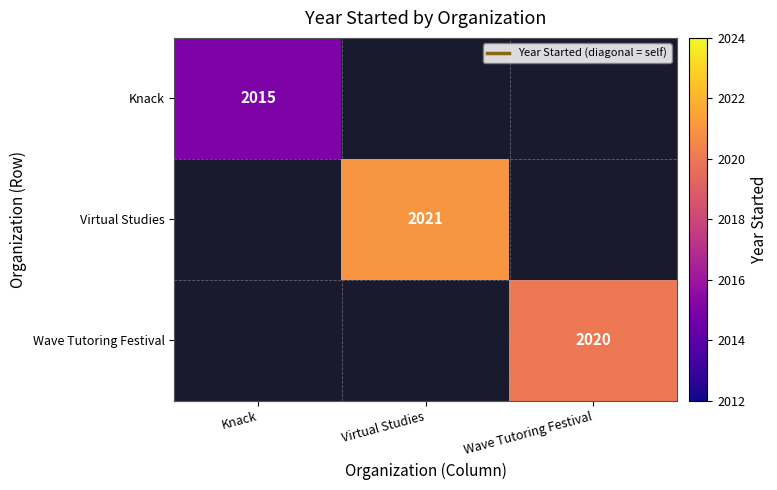

The Knack series shows 2987 at Knack. True or false?

False